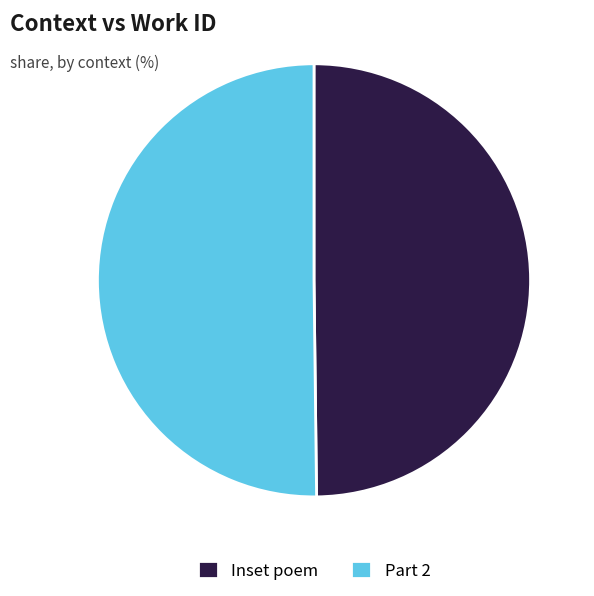

What is the ratio of the value at Inset poem to the value at Part 2?

1.0